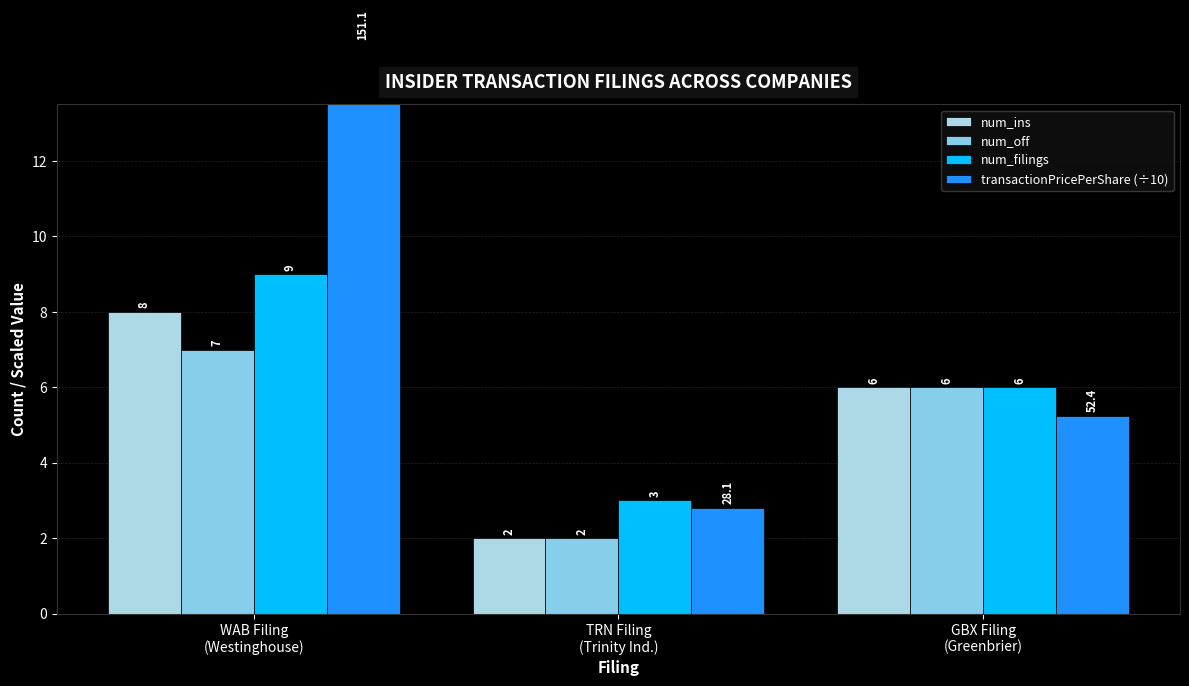

At which category is the sum across all series the highest?

WAB Filing
(Westinghouse)